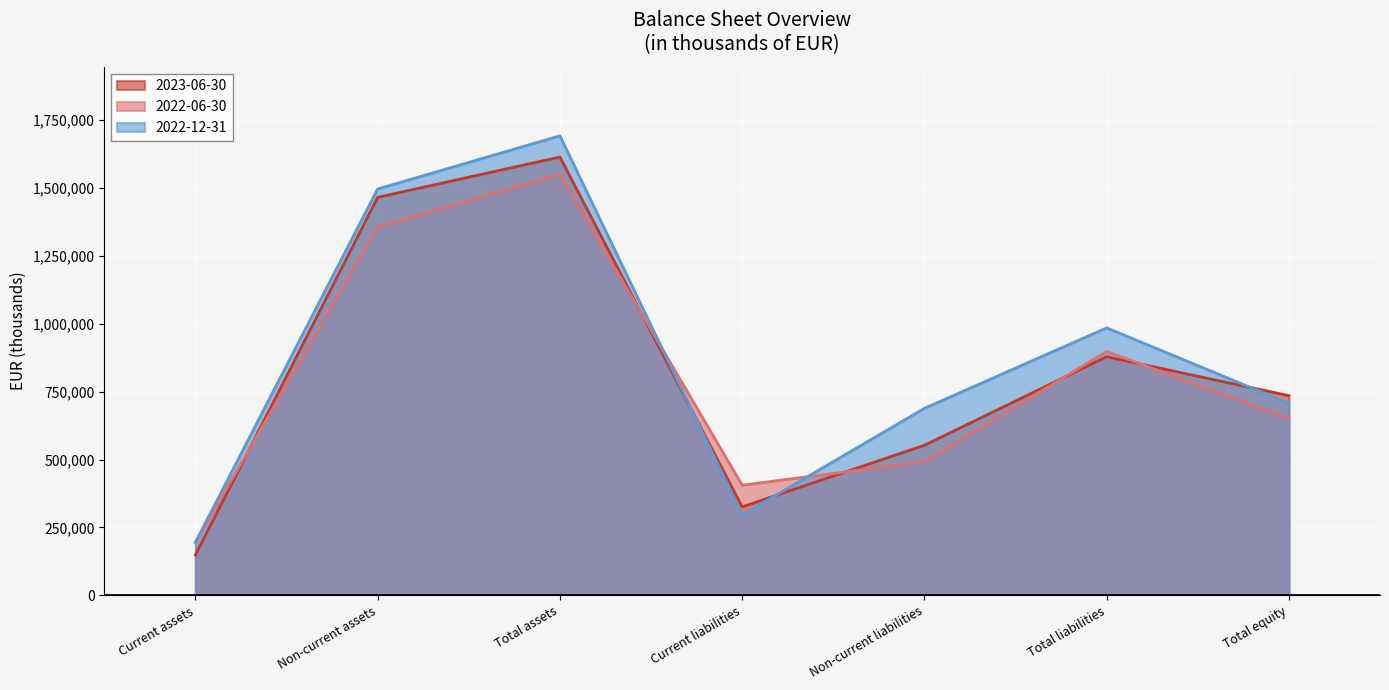

Reading right to left, transcribe all the data shown in this chart.

2023-06-30: Total equity=735229	Total liabilities=878417	Non-current liabilities=552597	Current liabilities=325820	Total assets=1613646	Non-current assets=1465174	Current assets=148472
2022-06-30: Total equity=652304	Total liabilities=897806	Non-current liabilities=492112	Current liabilities=405694	Total assets=1550110	Non-current assets=1355557	Current assets=194553
2022-12-31: Total equity=706931	Total liabilities=984711	Non-current liabilities=688465	Current liabilities=296246	Total assets=1691642	Non-current assets=1495946	Current assets=195696